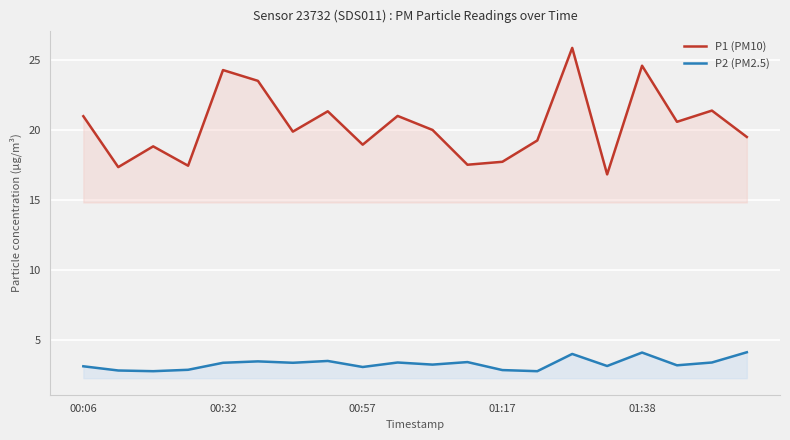

Which category has the highest value across all series?

14